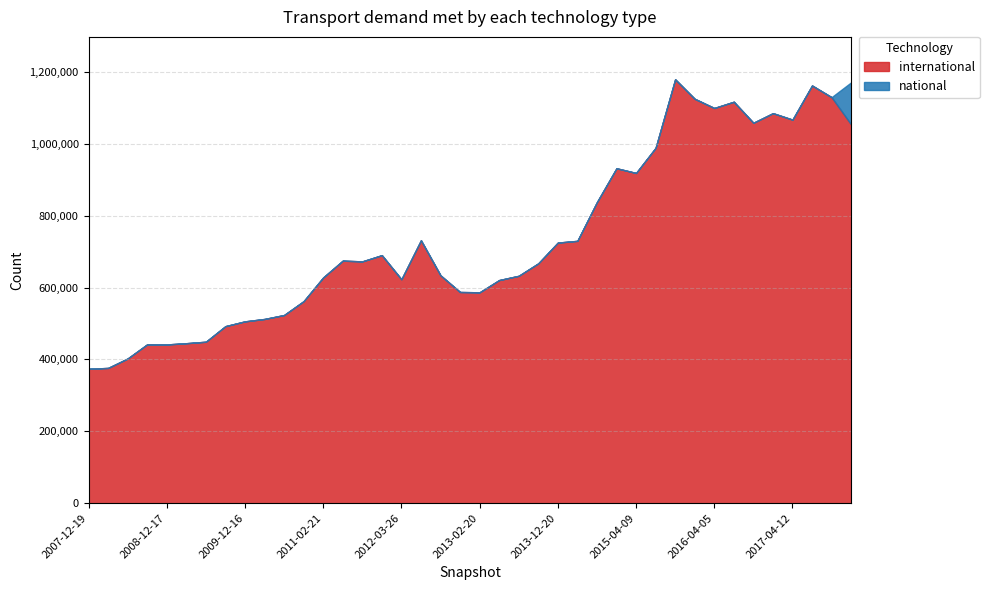

Rank the series by their maximum value, from highest to lowest.

international, national